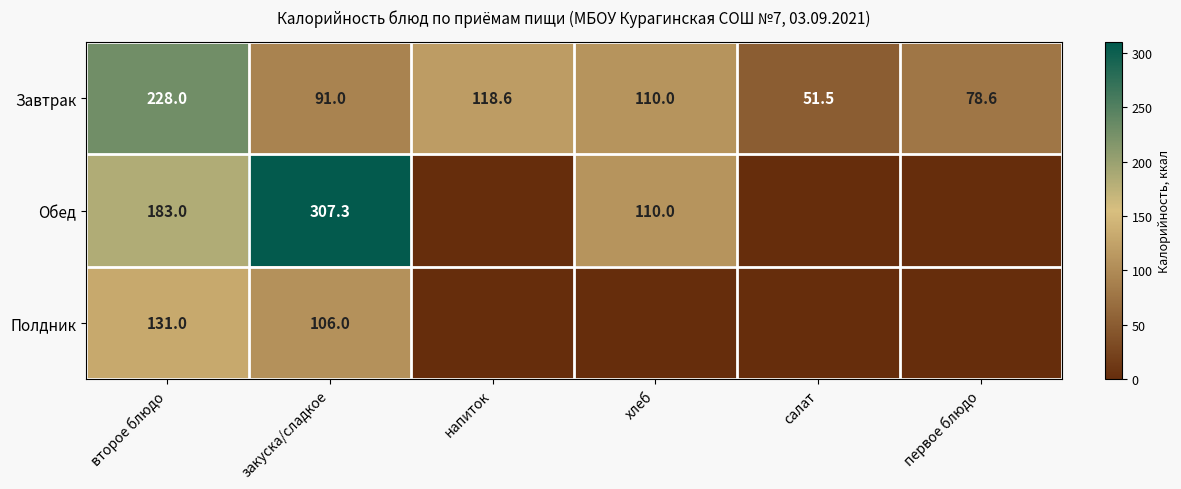

List the labels in order of Завтрак value, smallest first.

салат, первое блюдо, закуска/сладкое, хлеб, напиток, второе блюдо